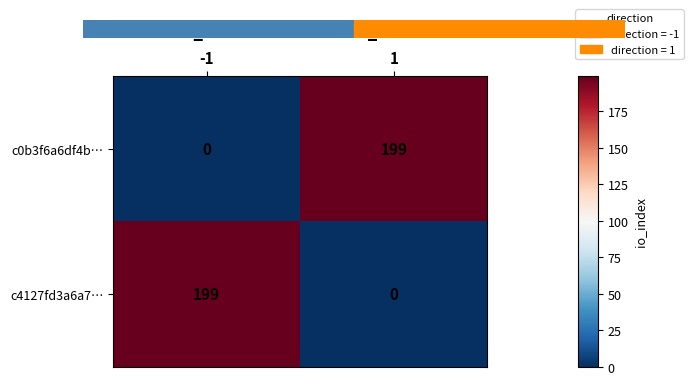

What is the sum of the c0b3f6a6df4b… values at 1 and -1?

199